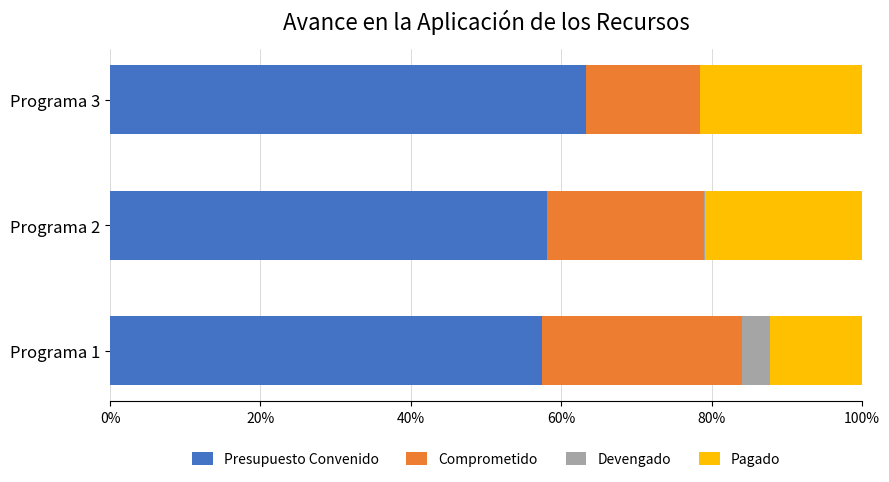

The Presupuesto Convenido series shows 78.6 at Programa 2. True or false?

False